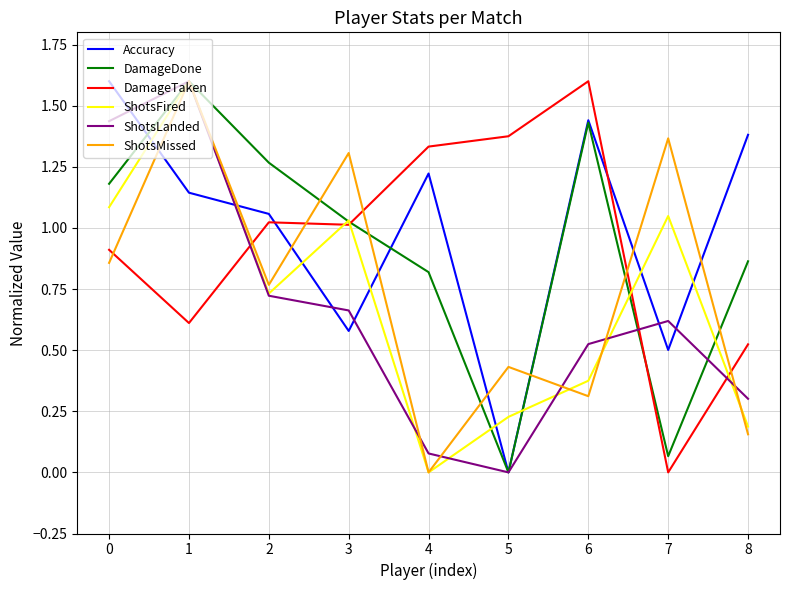

Between 1 and 6, which series saw the biggest shift?

ShotsMissed